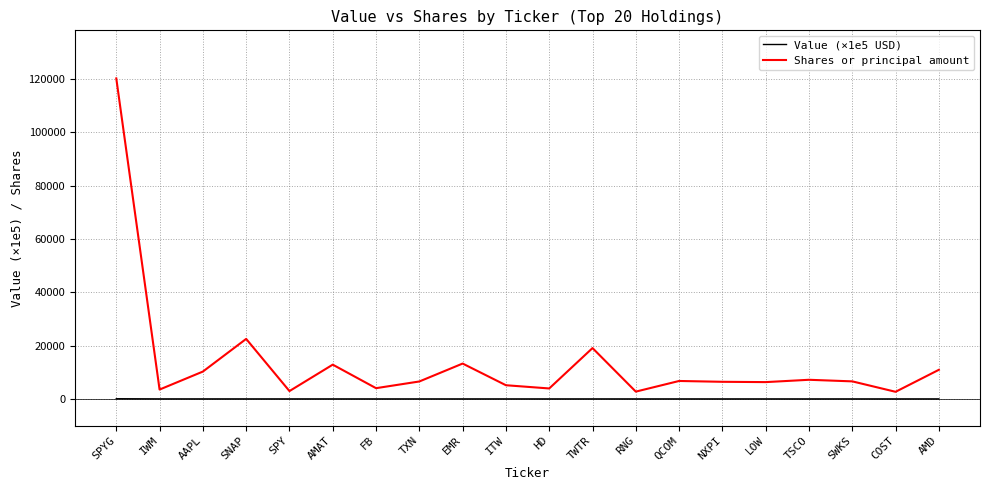

How many lines are shown in the chart?

2